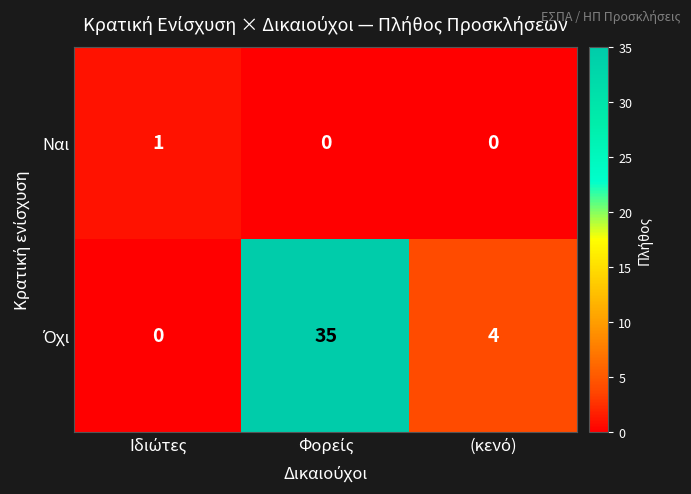

What is the maximum value shown in the chart?

35